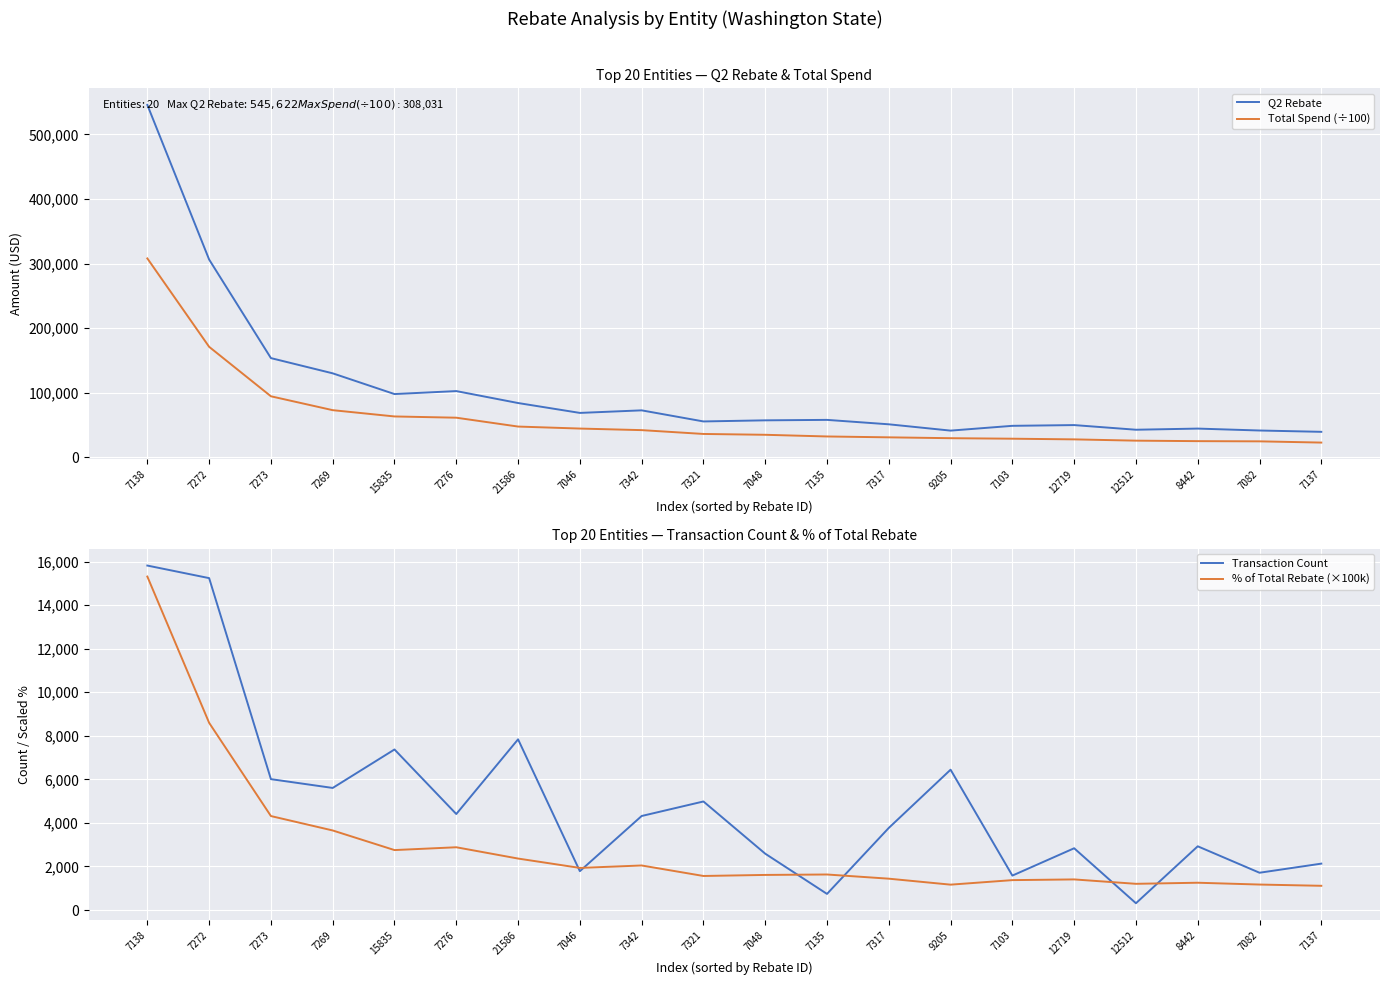

What is the label of the 14th point from the right?

21586